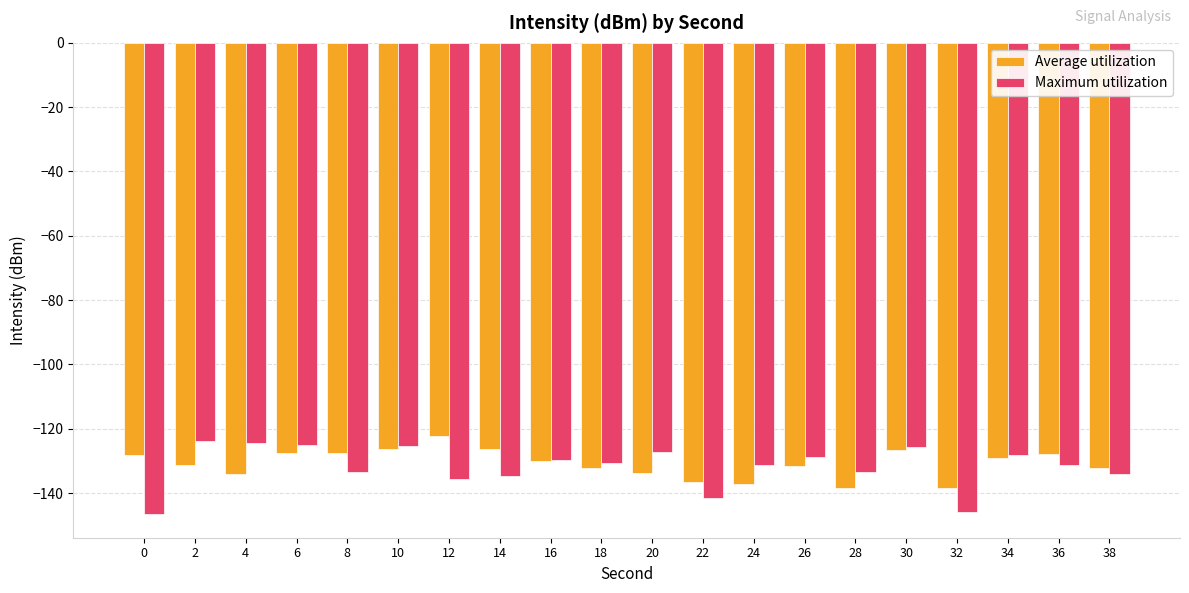

What is the sum of the Average utilization values at 36 and 16?

-257.8